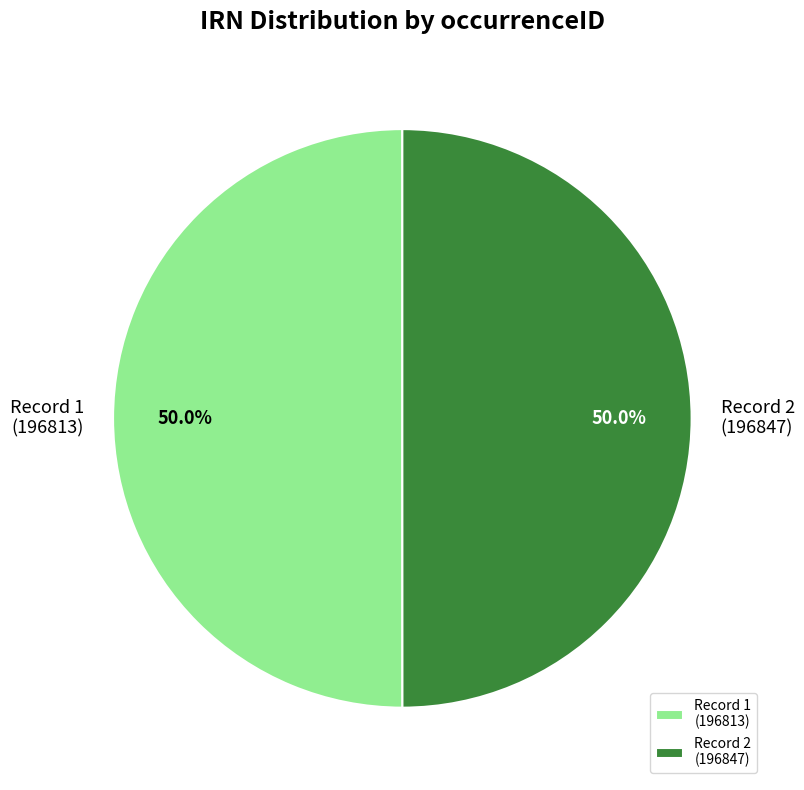

How many slices are in this pie chart?

2